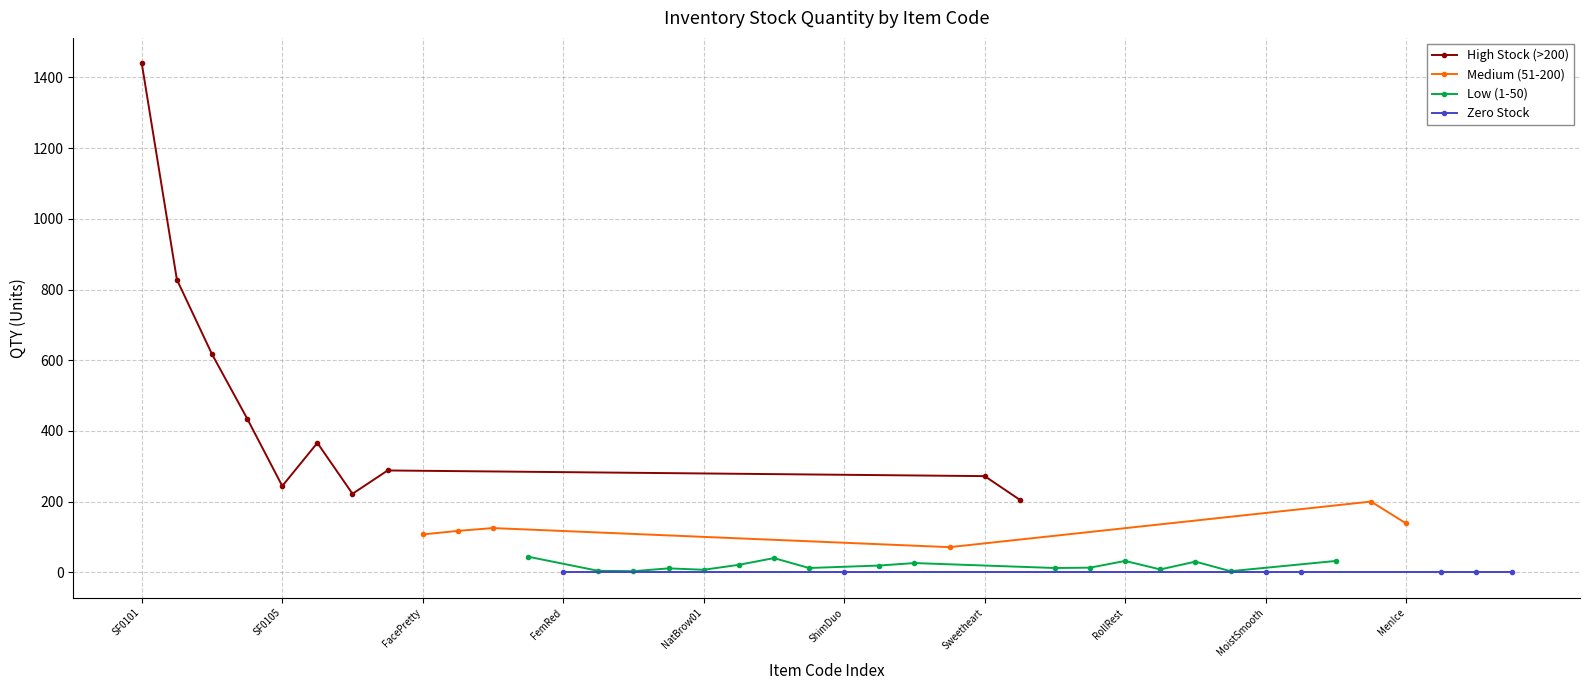

At which label does High Stock (>200) reach its peak?

SF0101